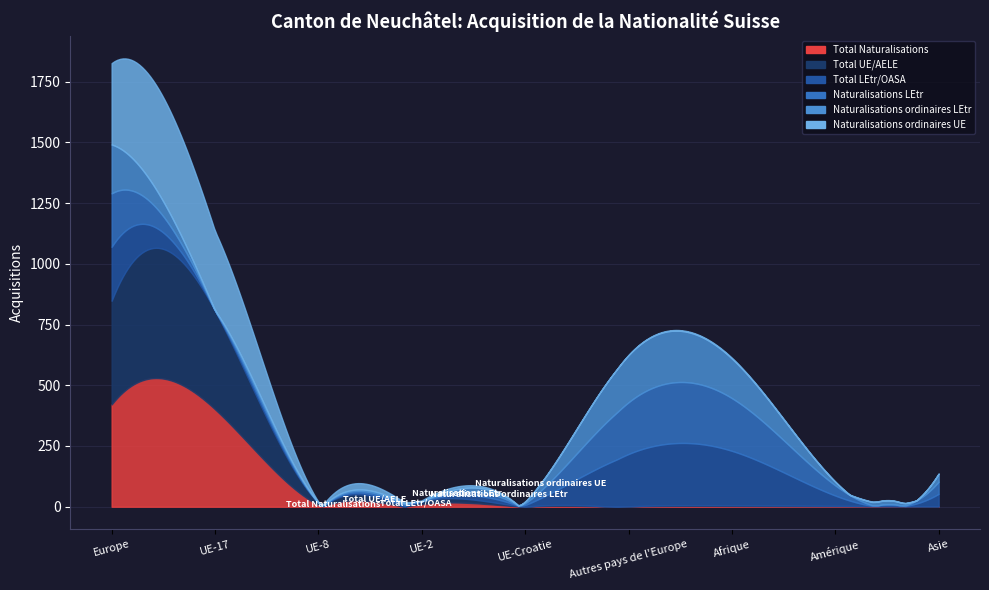

Which series has the largest range (max minus min)?

Total UE/AELE (col_2)